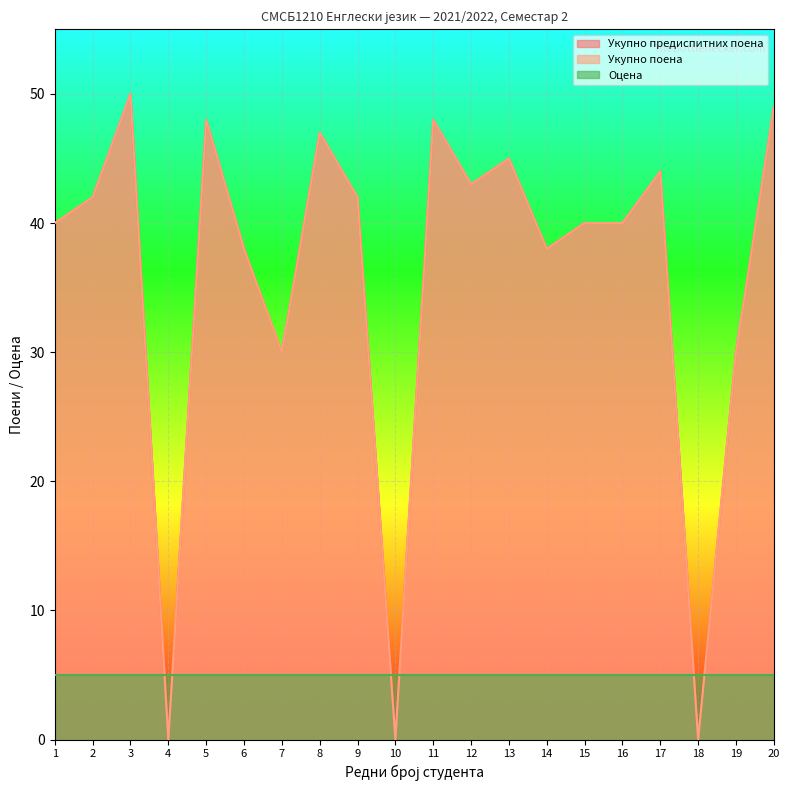

True or false: Укупно поена has a value of 43 at 12.

True